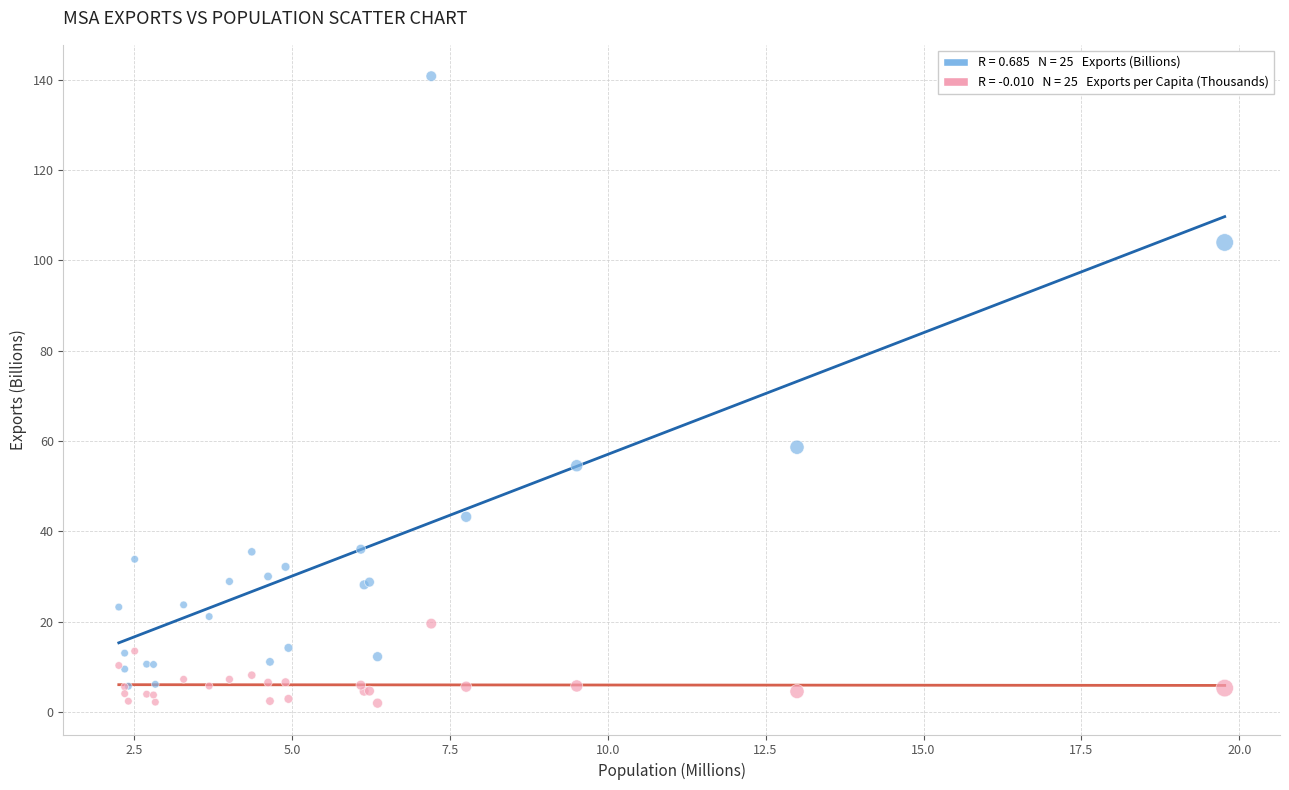

Across all series, what Y value is closest to 71?

58.6